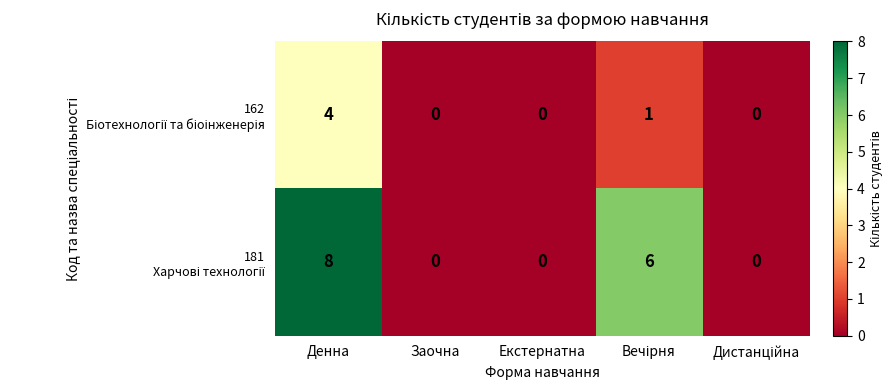

At which category does the chart reach its peak across all series?

Денна